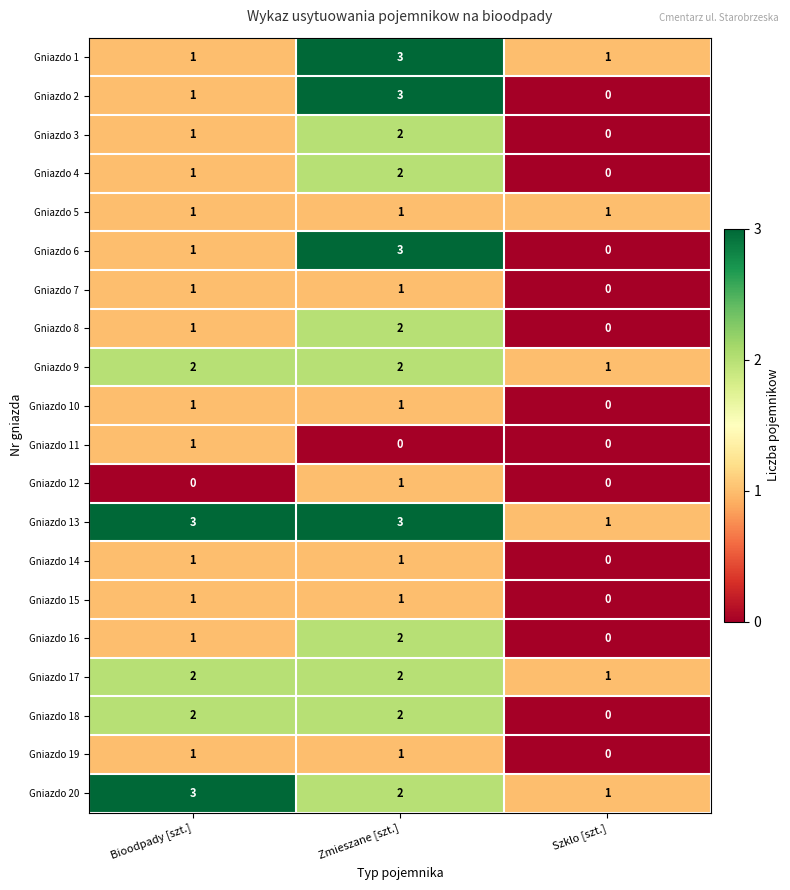

Which category has the lowest value in the Gniazdo 6 series?

Szklo [szt.]